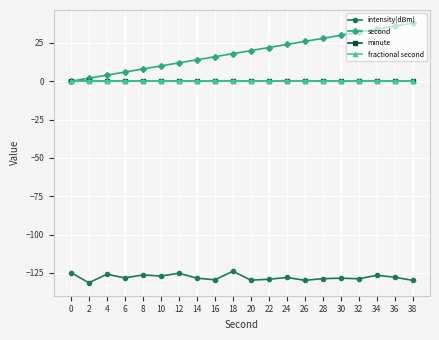

Rank the series by their maximum value, from highest to lowest.

second, minute, fractional second, intensity(dBm)